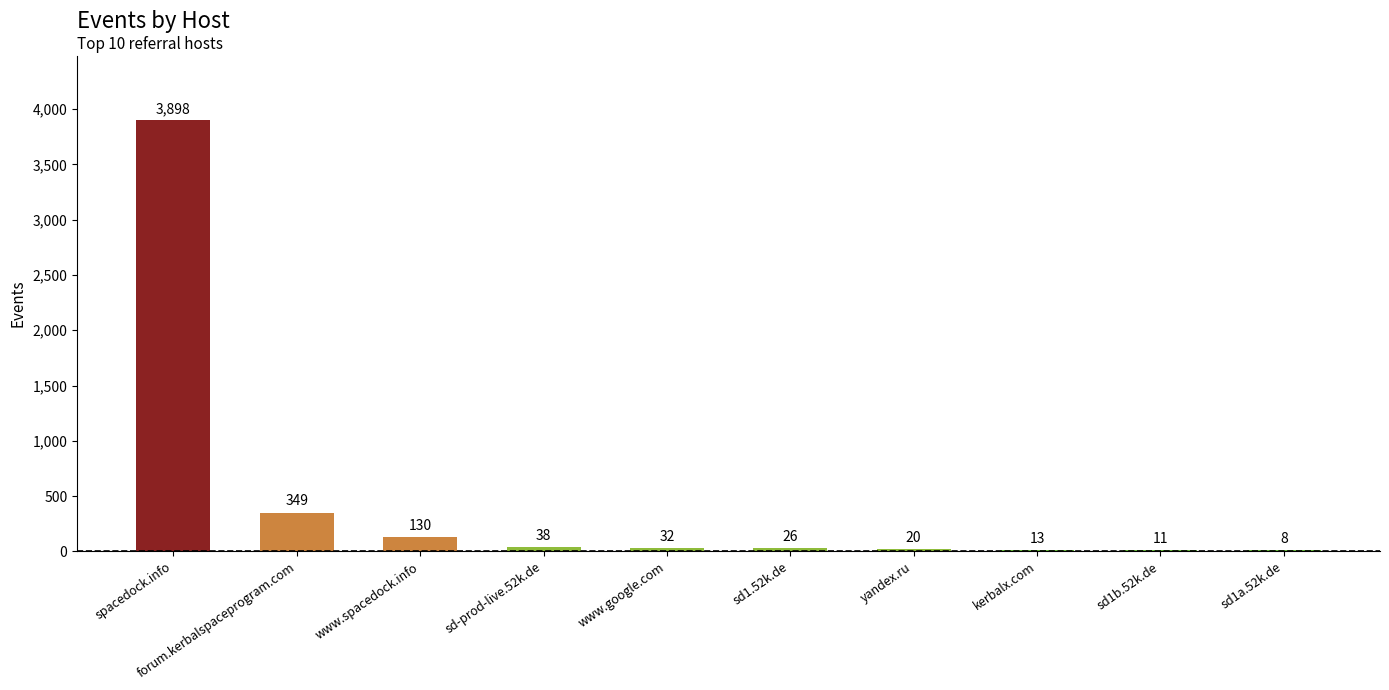

True or false: the data shows 3898 at spacedock.info.

True